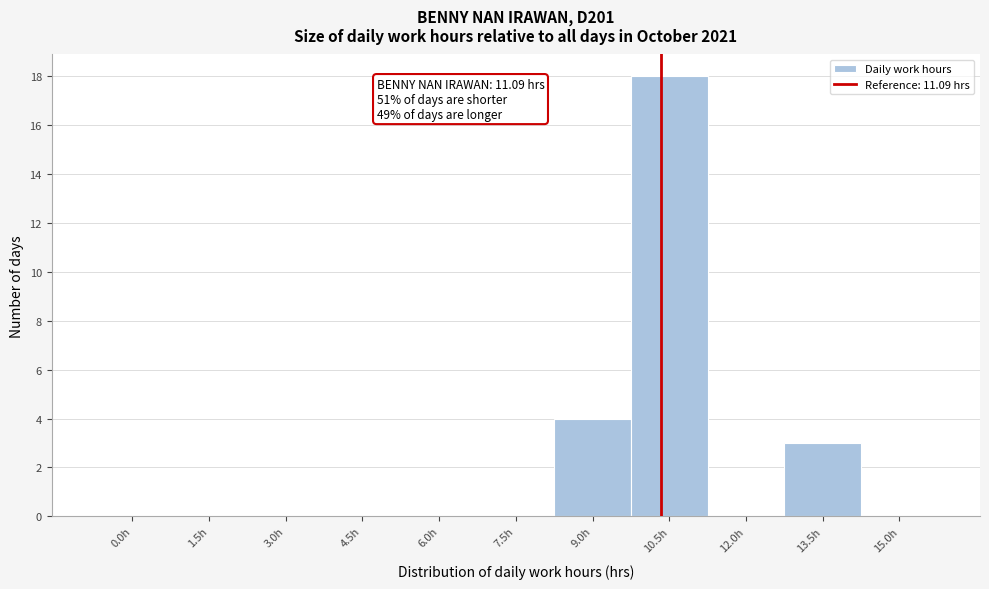

Reading right to left, transcribe all the data shown in this chart.

15.0h=0	13.5h=3	12.0h=0	10.5h=18	9.0h=4	7.5h=0	6.0h=0	4.5h=0	3.0h=0	1.5h=0	0.0h=0